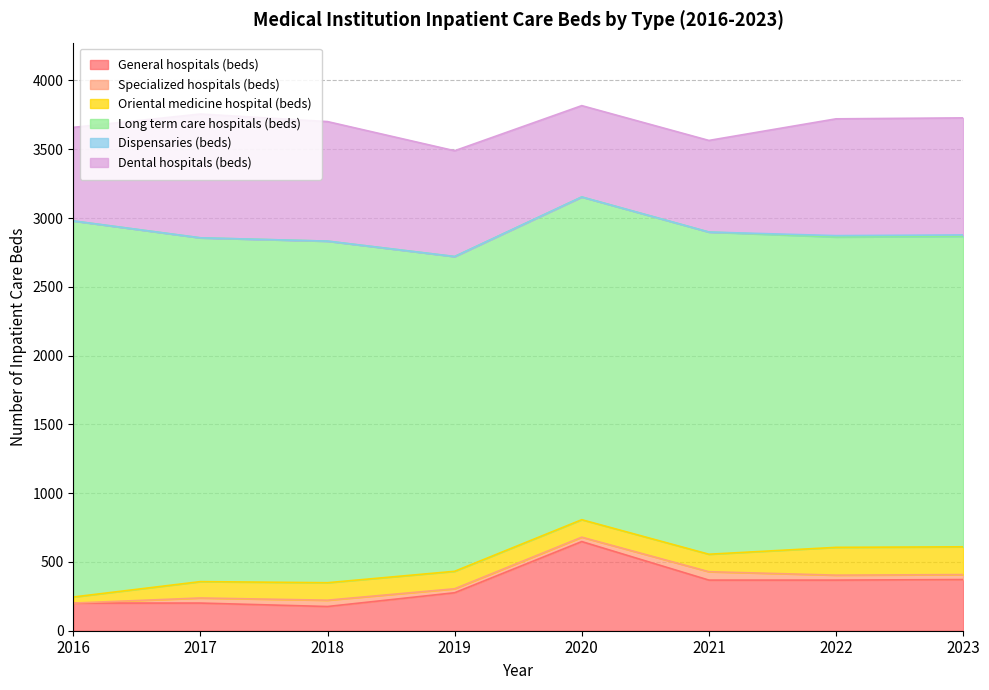

What is the value of the General hospitals (beds) point at the 5th from the left?

648